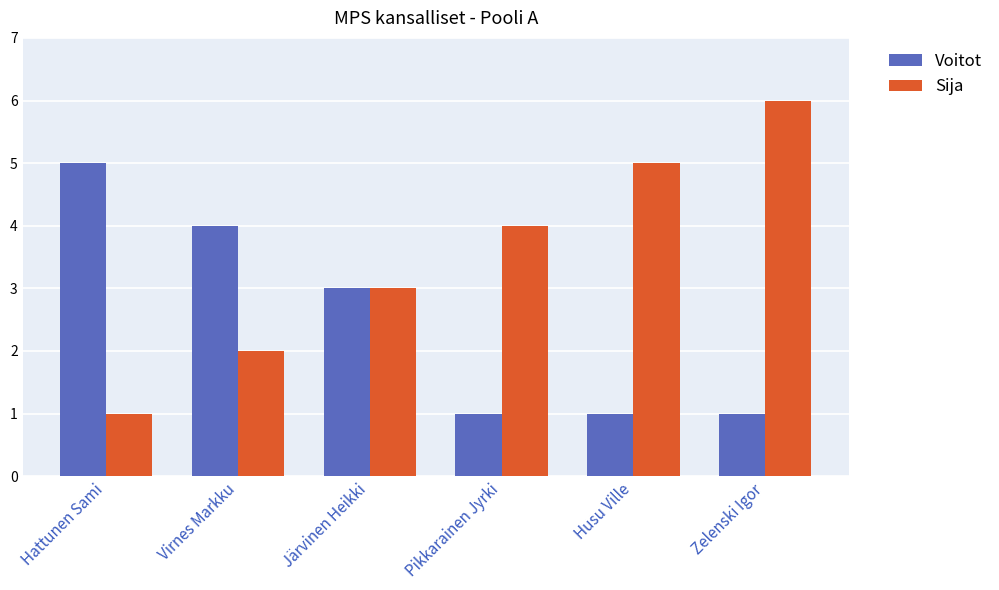

Reading right to left, transcribe all the data shown in this chart.

Voitot: Zelenski Igor=1	Husu Ville=1	Pikkarainen Jyrki=1	Järvinen Heikki=3	Virnes Markku=4	Hattunen Sami=5
Sija: Zelenski Igor=6	Husu Ville=5	Pikkarainen Jyrki=4	Järvinen Heikki=3	Virnes Markku=2	Hattunen Sami=1